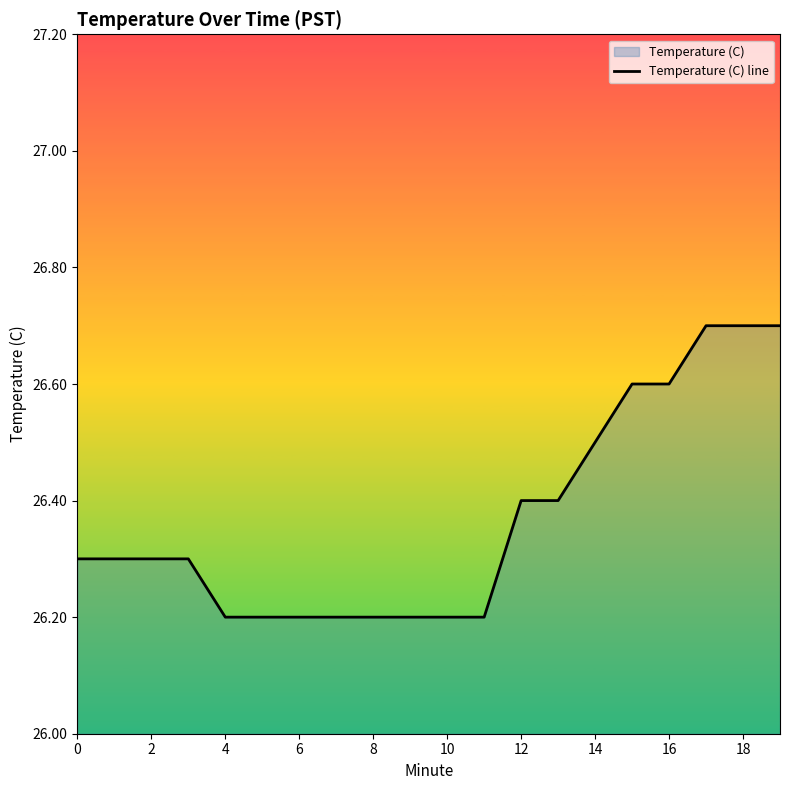

The value at 18 is 13.0. True or false?

False